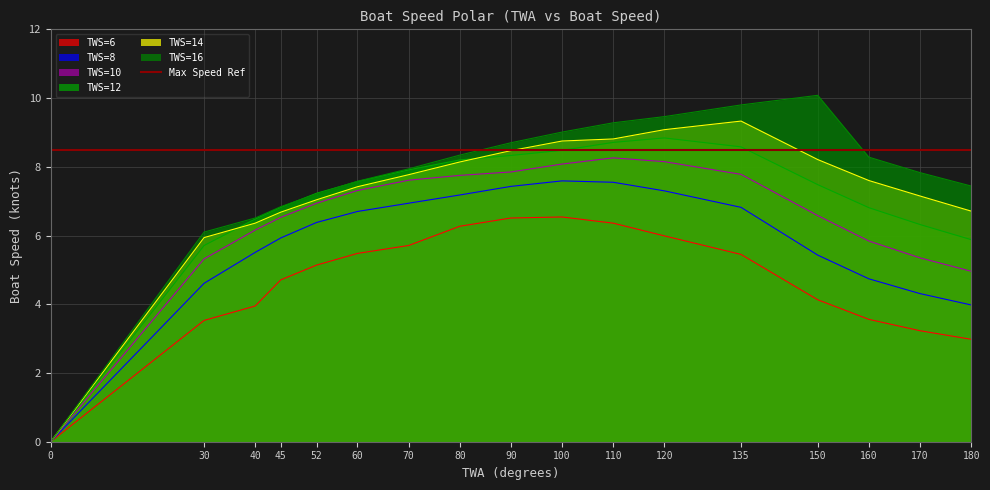

Rank the categories by TWS=10 value from lowest to highest.

0, 180, 30, 170, 160, 40, 45, 150, 52, 60, 70, 80, 135, 90, 100, 120, 110